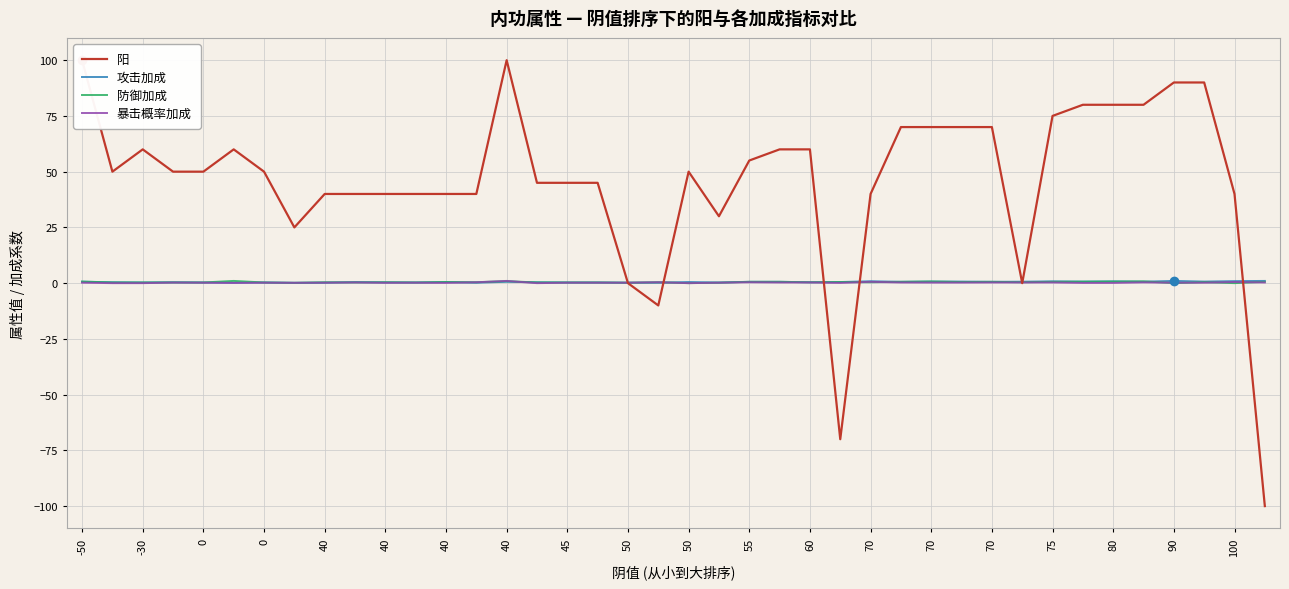

What is the value of the 暴击概率加成 point at the 27th from the left?

0.6